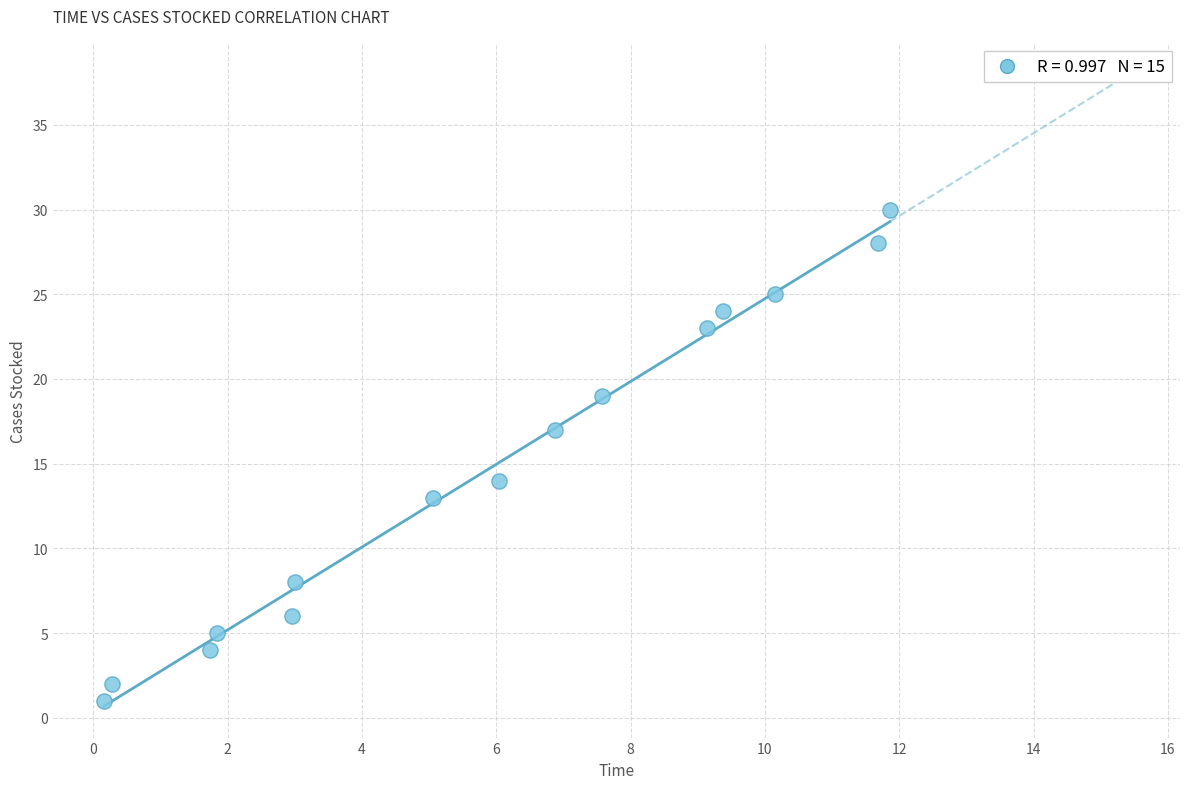

What Y value in the scatter plot is closest to 15?

14